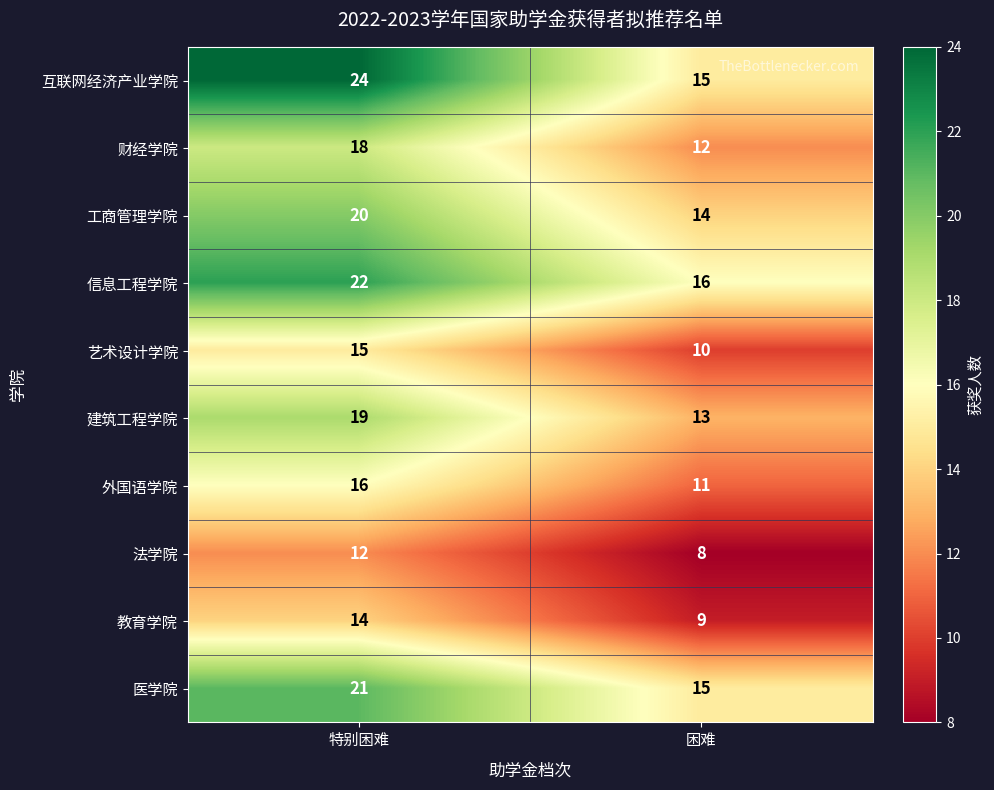

At which label does 工商管理学院 reach its minimum?

困难